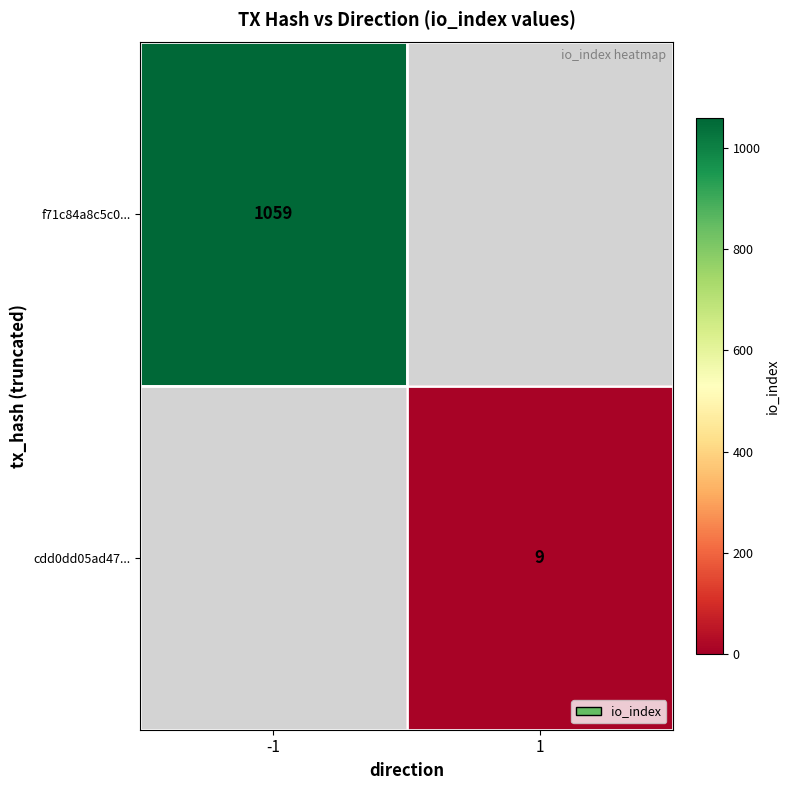

Is the value of cdd0dd05ad47... at 1 greater than the value of f71c84a8c5c0... at -1?

No